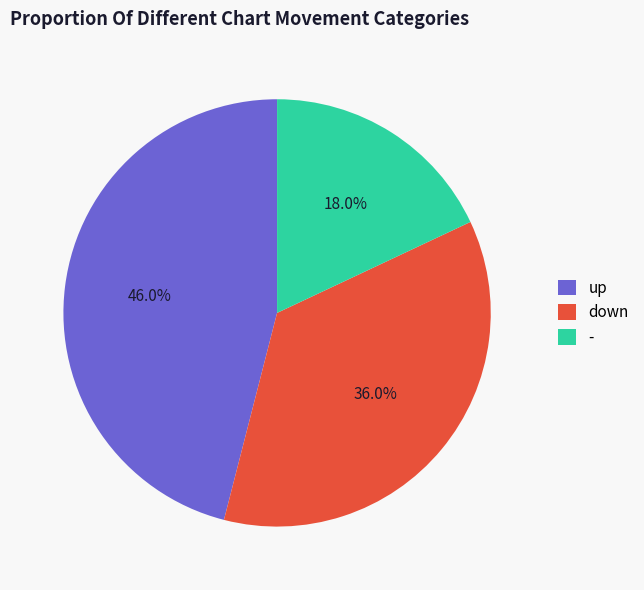

To the nearest percent, what portion does up represent?

46%